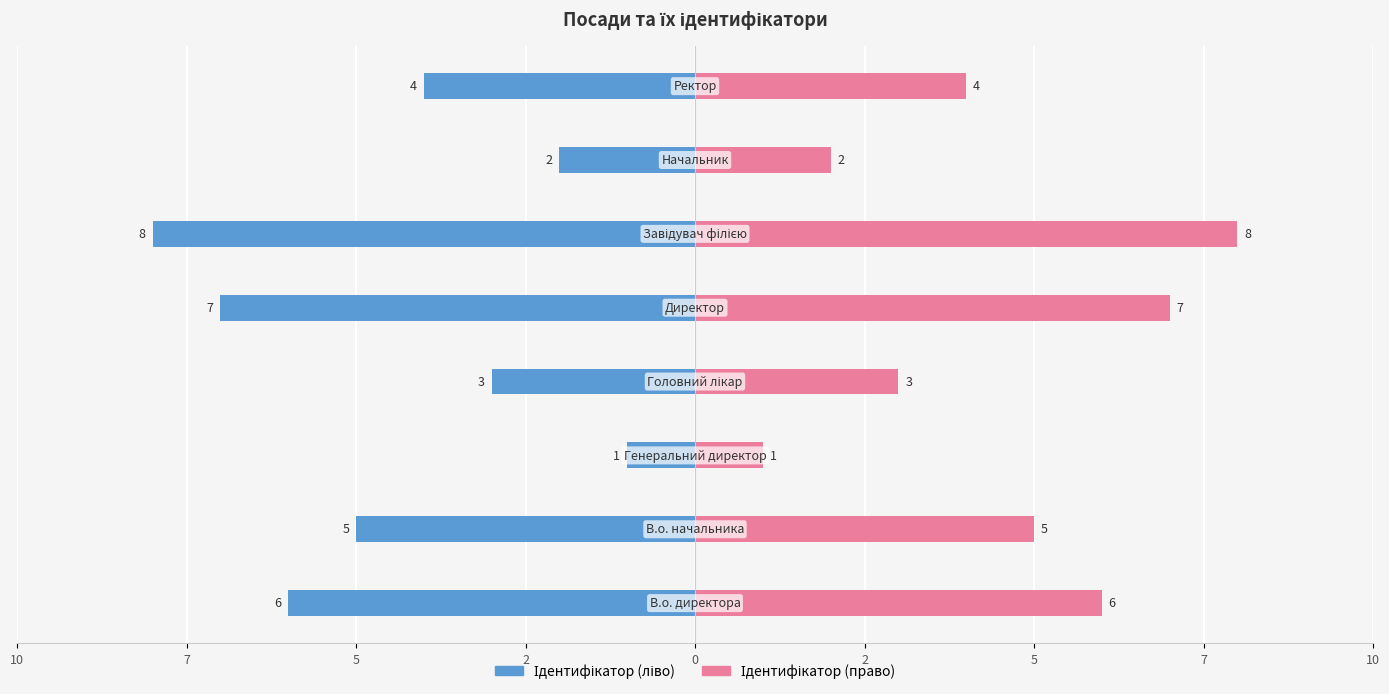

What are all the series names shown in the legend?

Ідентифікатор (ліво), Ідентифікатор (право)